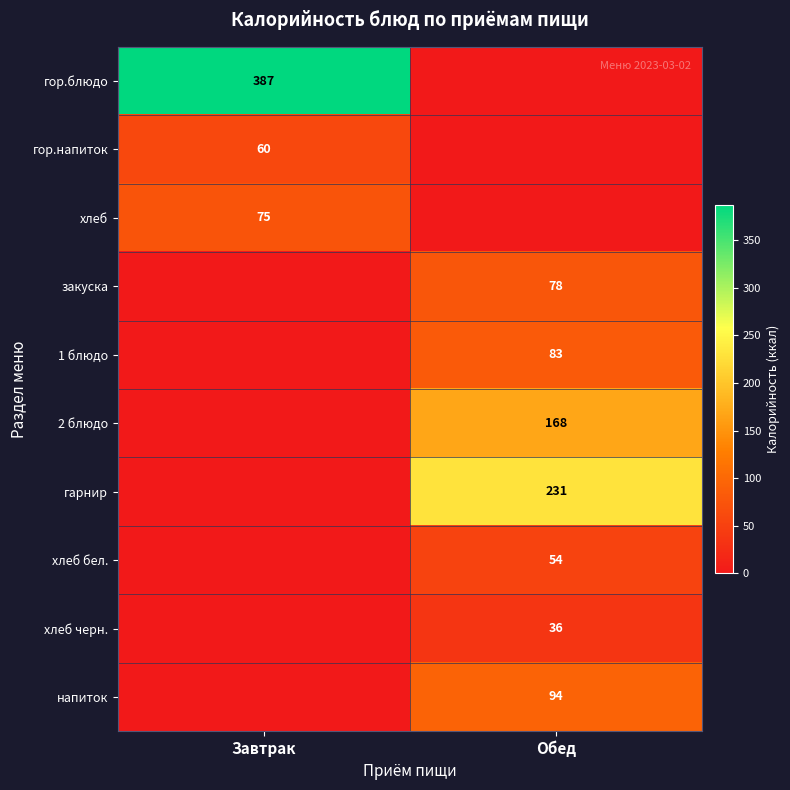

The value of закуска at Обед is 28. True or false?

False